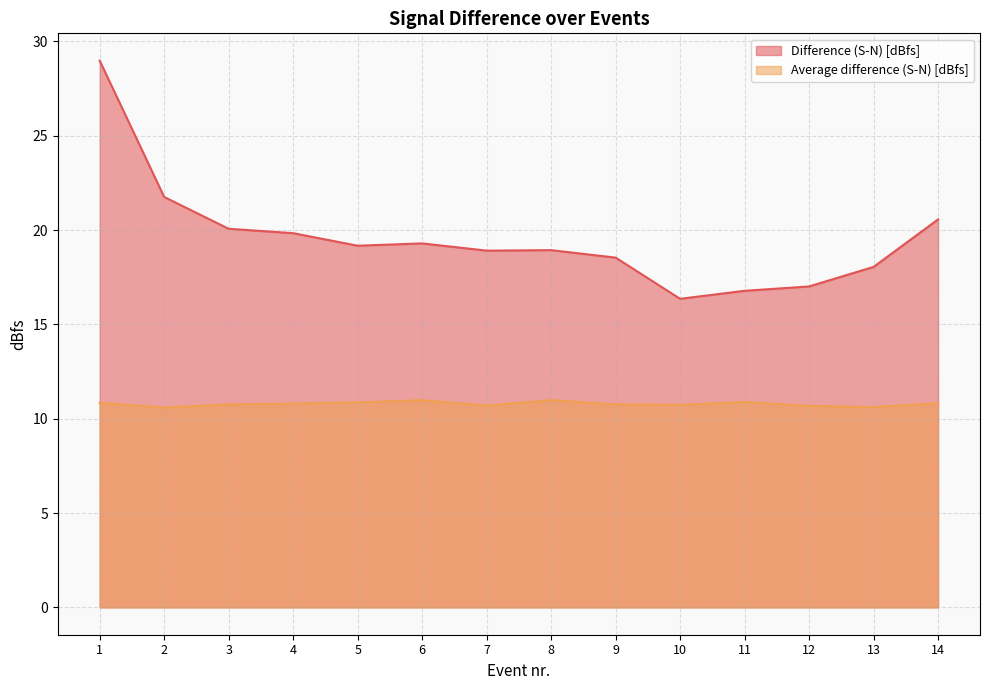

In Difference (S-N) [dBfs], how many points are higher than both neighbors (excluding endpoints)?

2